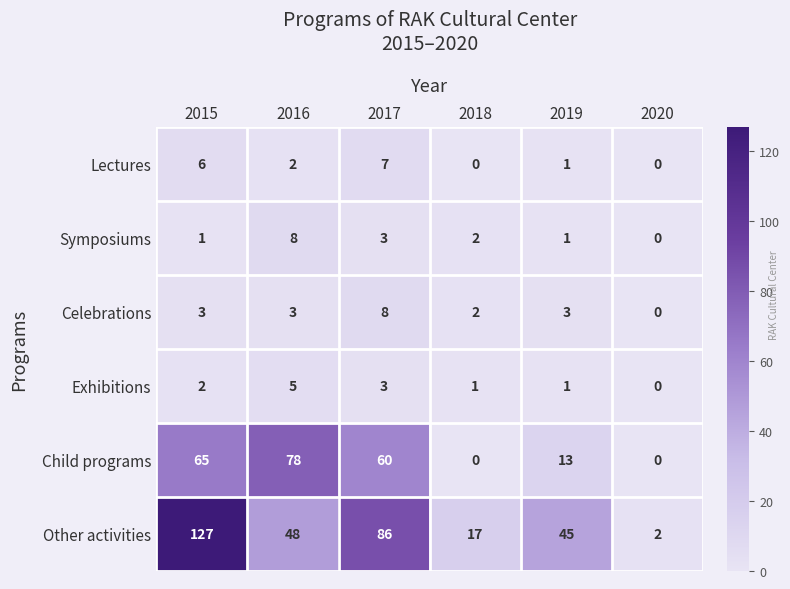

Where is Child programs nearest to the value 39?

2017